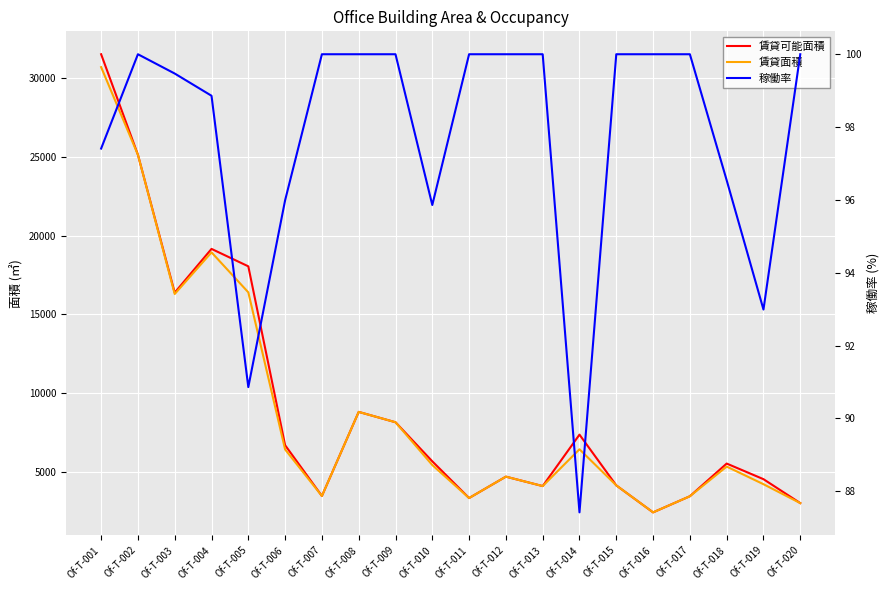

True or false: 賃貸面積 has more than 0 interior local peaks.

True